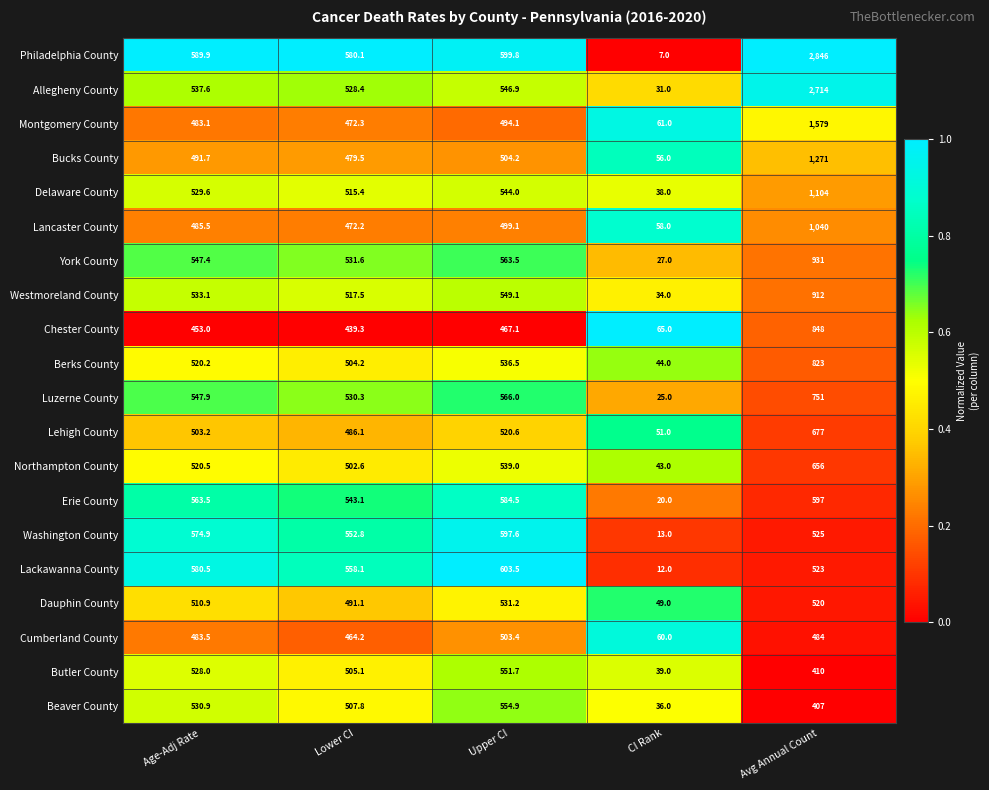

Is it true that Cumberland County equals 60.0 at CI Rank?

True